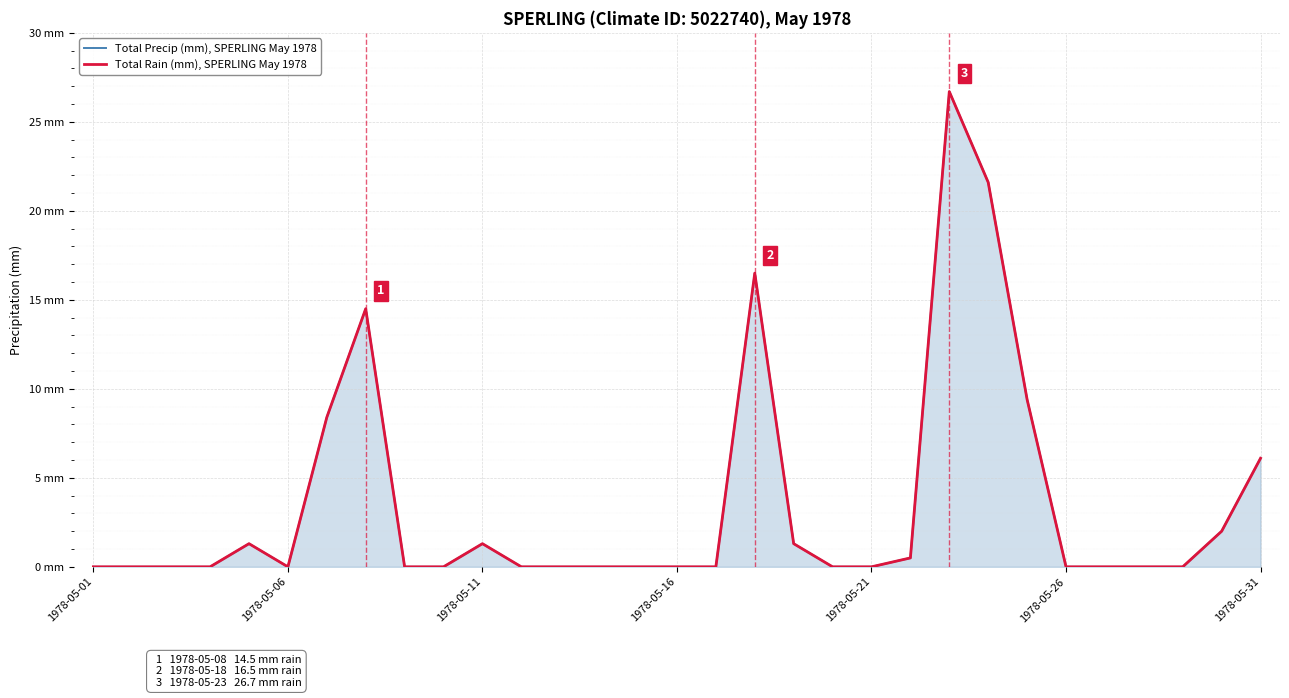

What are all the series names shown in the legend?

Total Precip (mm), SPERLING May 1978, Total Rain (mm), SPERLING May 1978